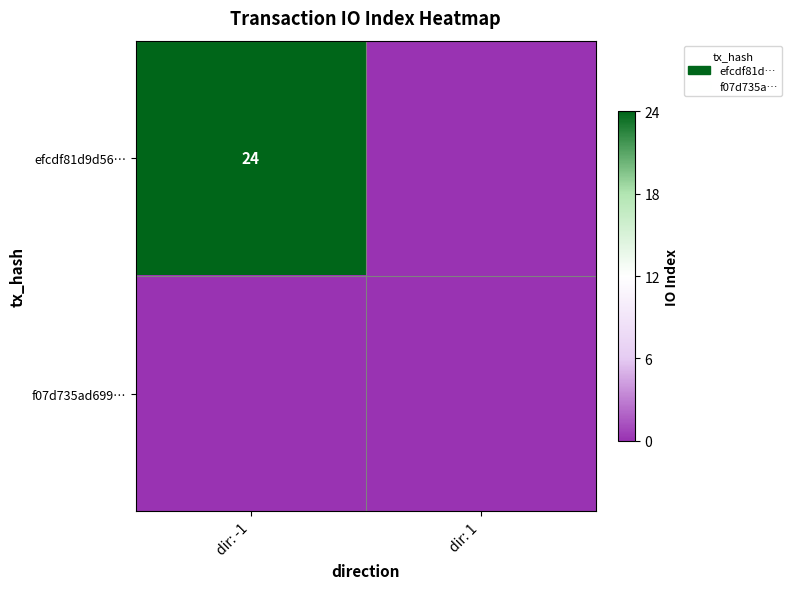

Is it true that efcdf81d9d56… equals 1 at dir: -1?

False